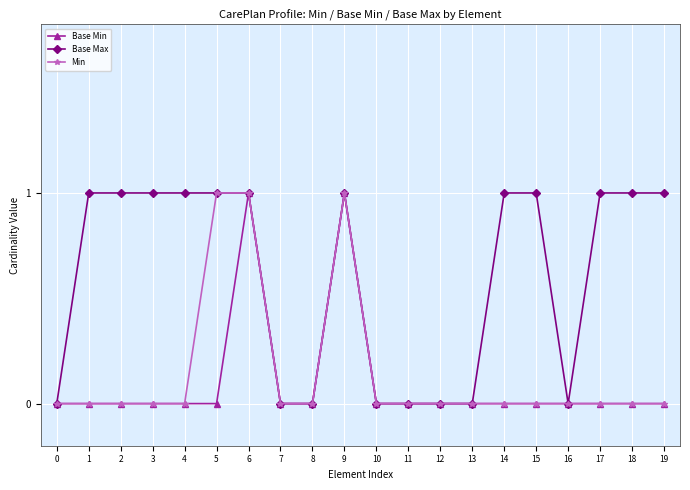

What is the value of the Base Max point at the 20th from the left?

1